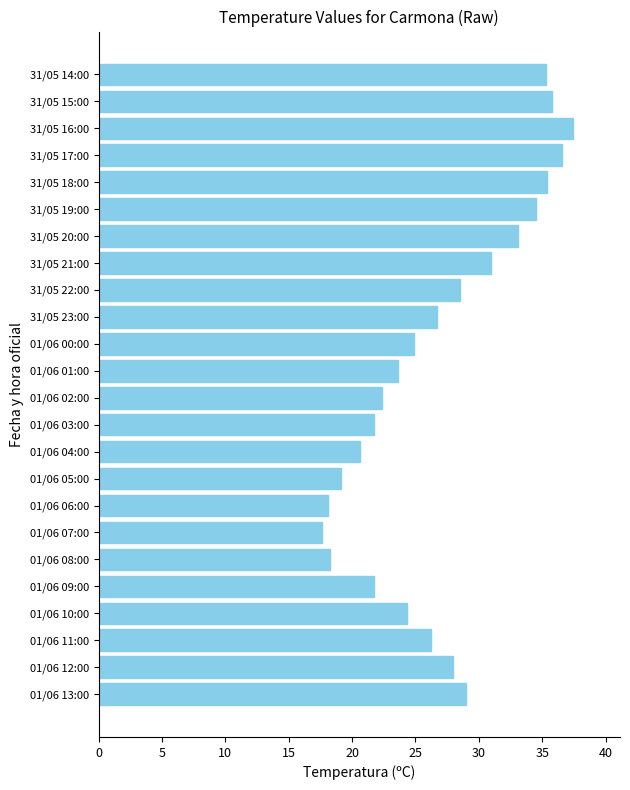

Count the number of data series in this chart.

1